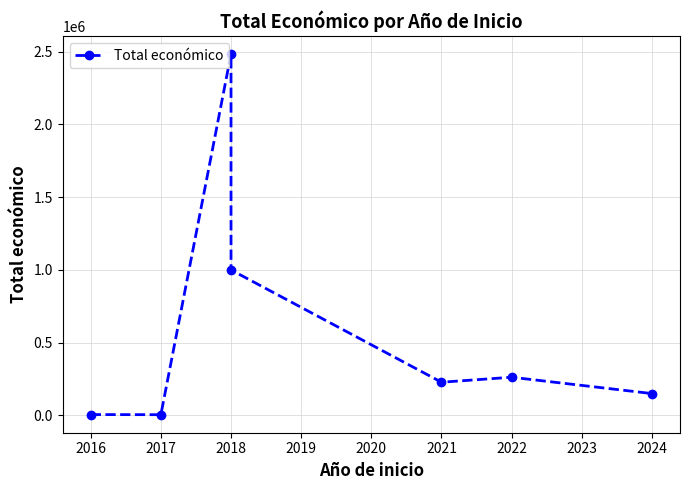

Where is the first local minimum?

2017